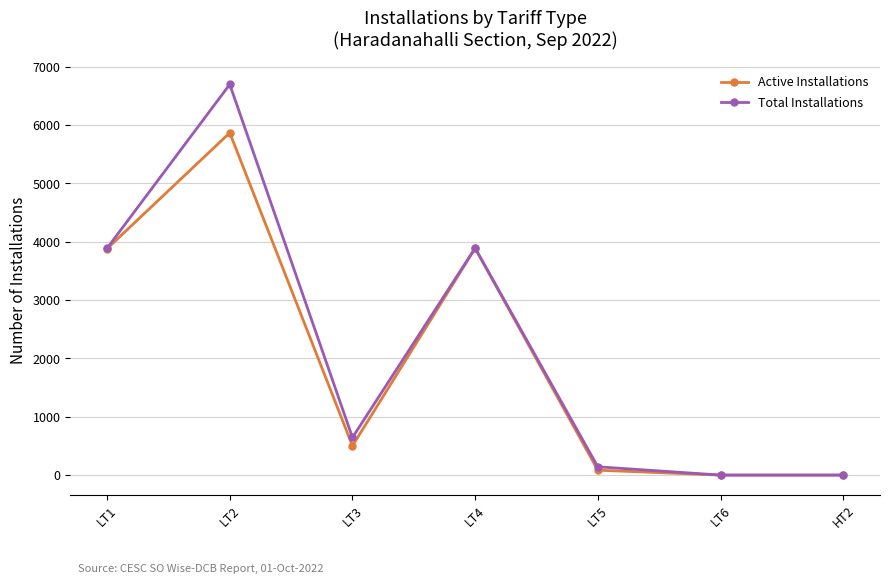

How many lines are shown in the chart?

2